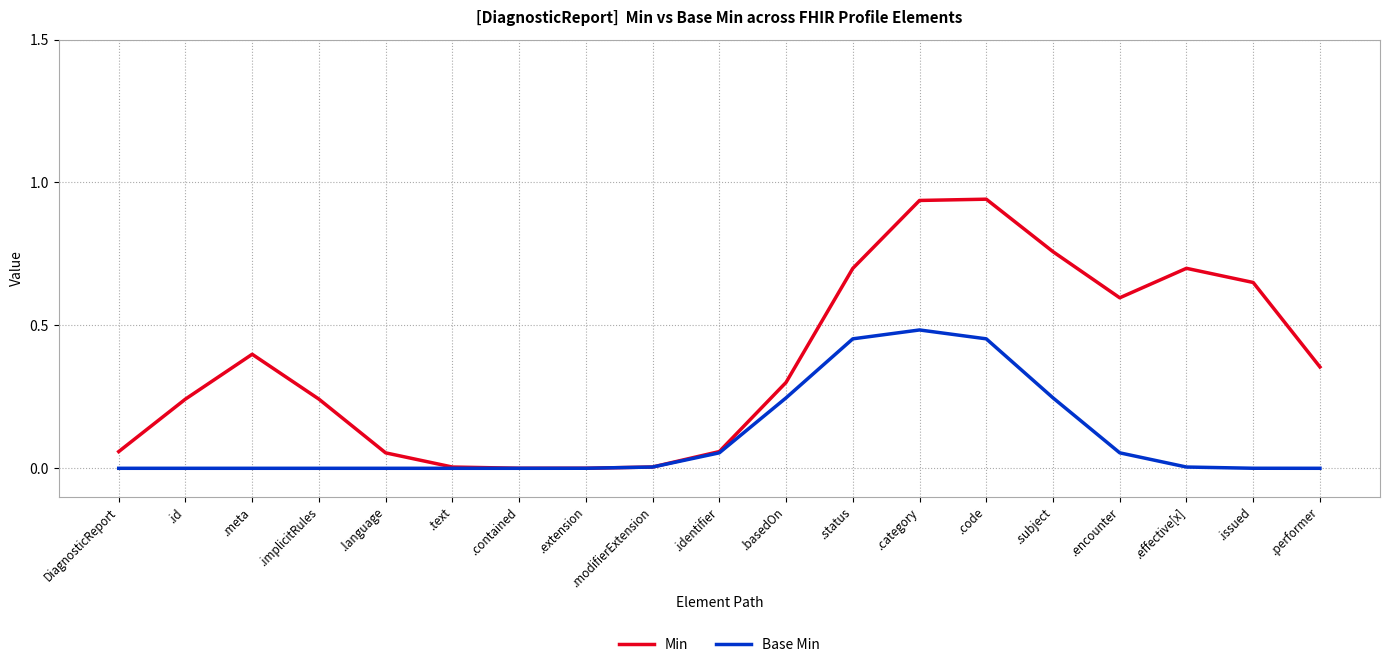

What position from the left is .category?

13